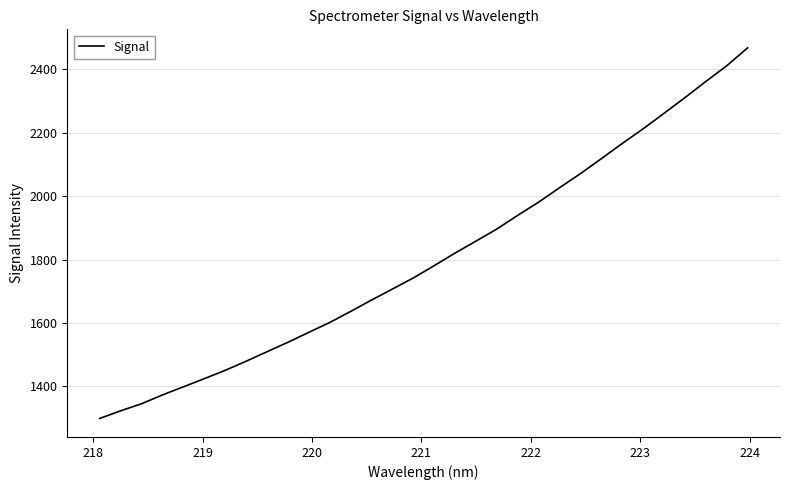

What is the greatest value displayed?

2467.7